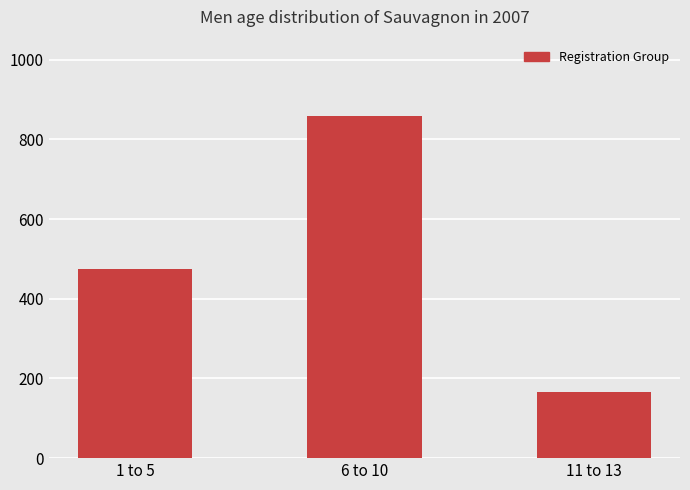

List the labels in order of value, smallest first.

11 to 13, 1 to 5, 6 to 10